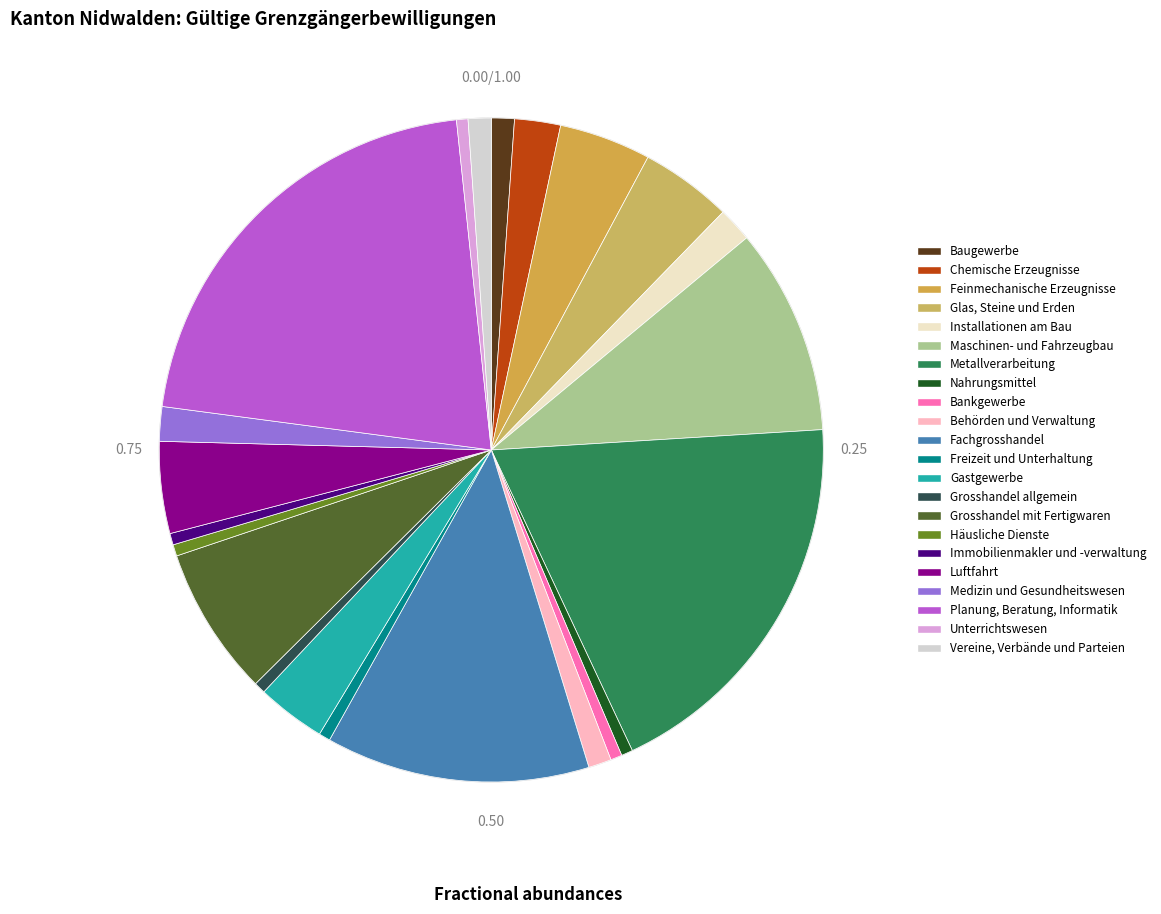

Combined, what portion of the pie is Gastgewerbe and Medizin und Gesundheitswesen?

5.0%